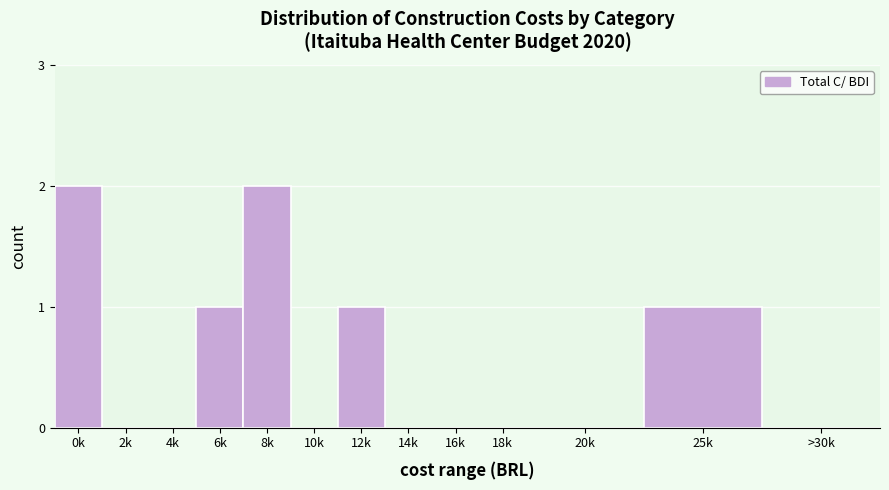

Reading left to right, what are all the values shown in this chart?

0k=2	2k=0	4k=0	6k=1	8k=2	10k=0	12k=1	14k=0	16k=0	18k=0	20k=0	25k=1	>30k=0